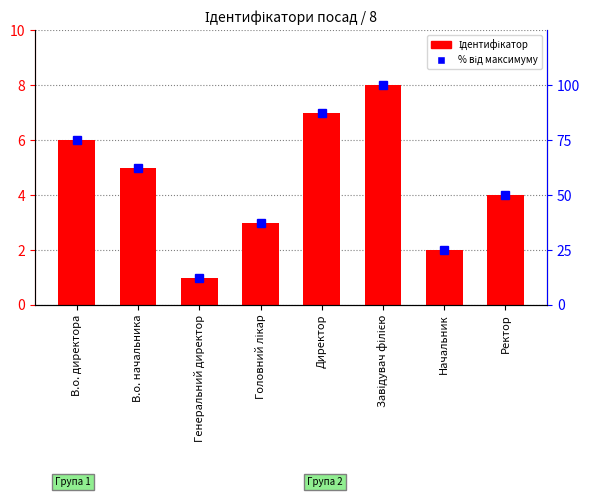

At which category does the chart reach its peak across all series?

Завідувач філією